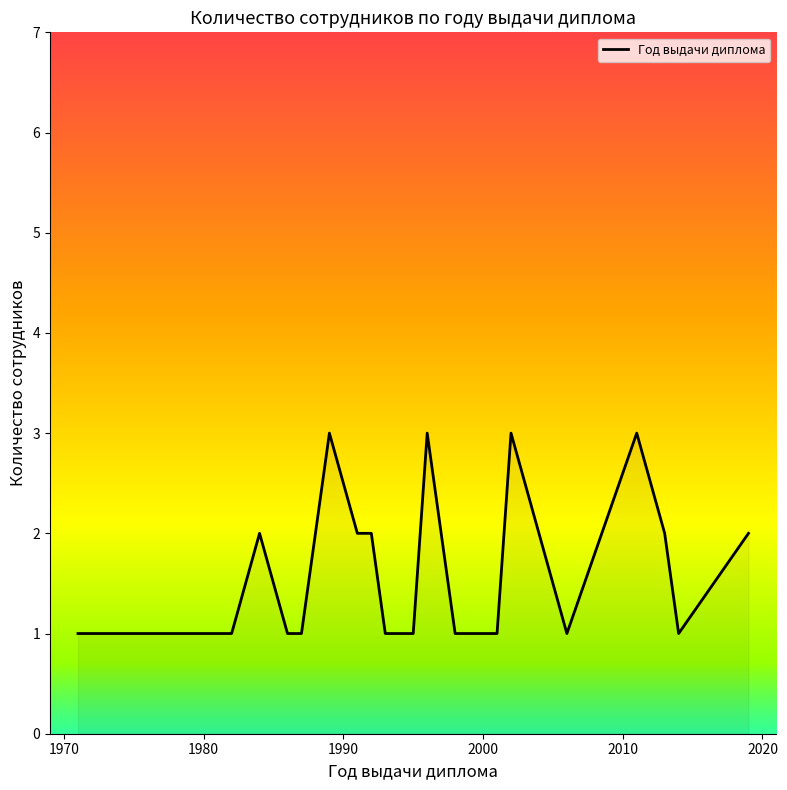

How many lines are shown in the chart?

1